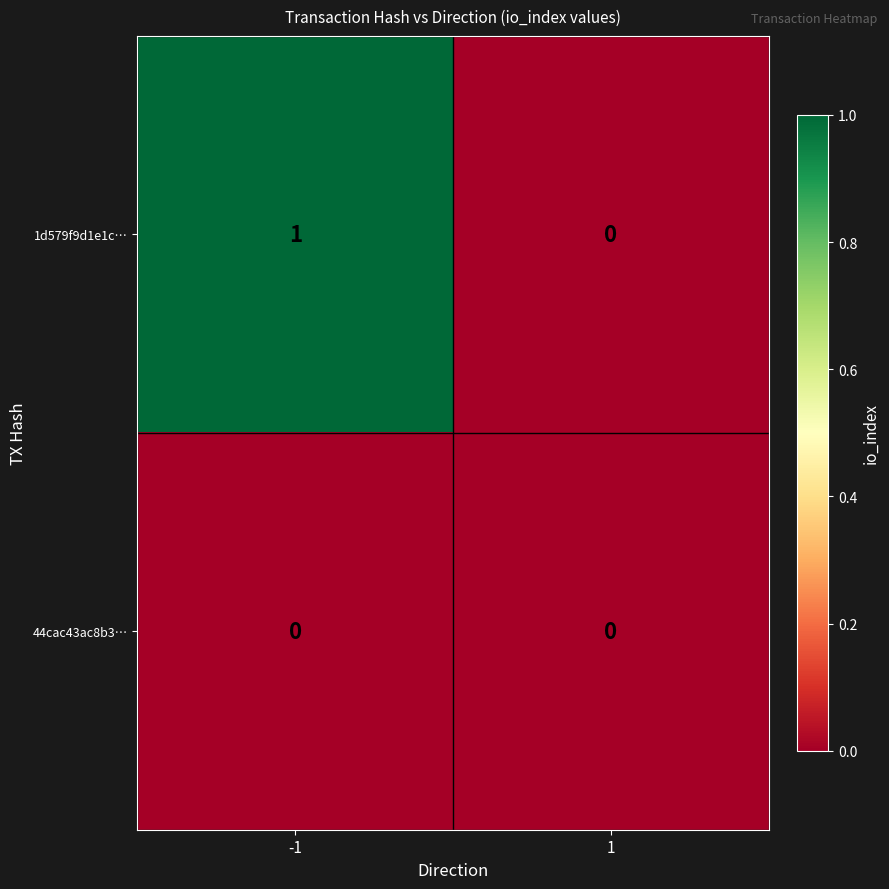

True or false: 1d579f9d1e1c… has a value of 0 at 1.

True